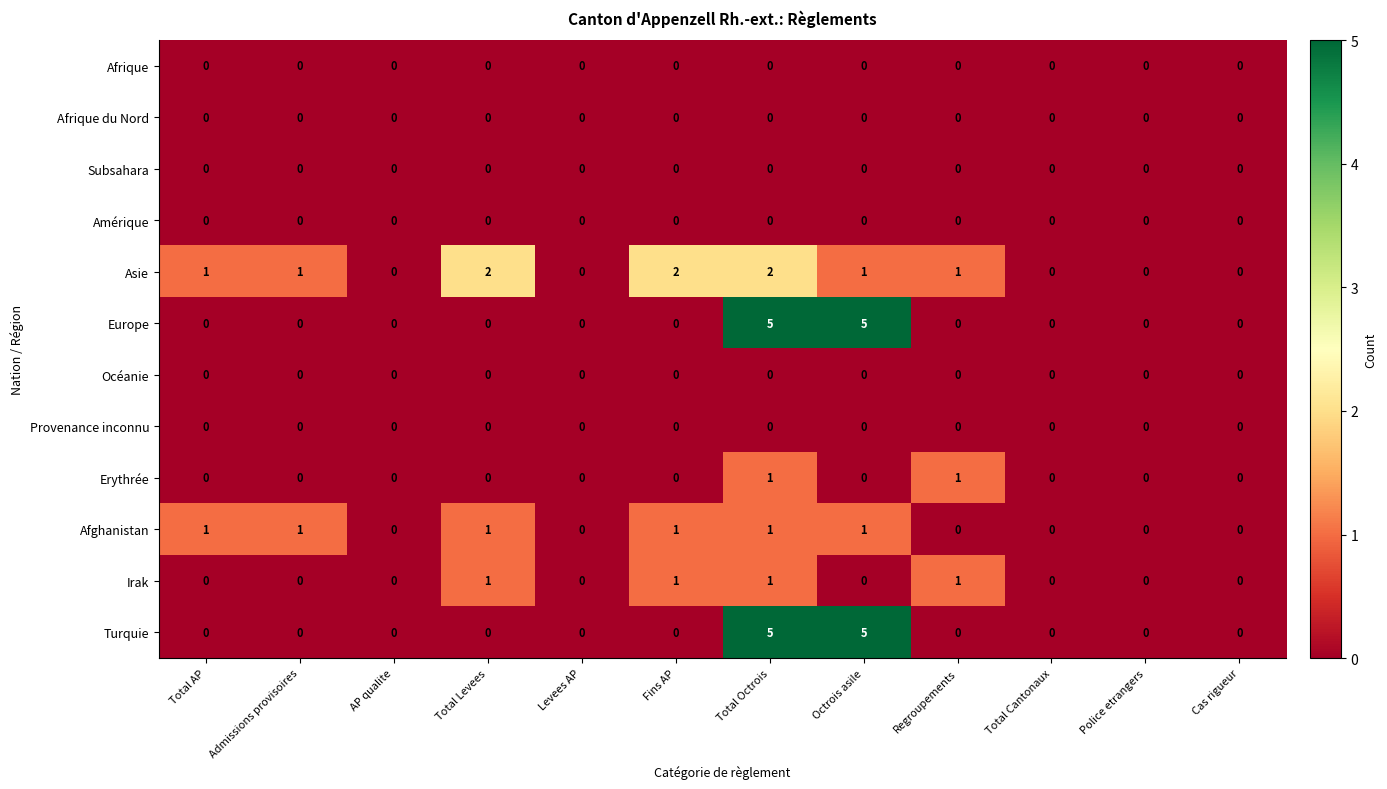

True or false: Europe has a value of 5 at Total Octrois.

True